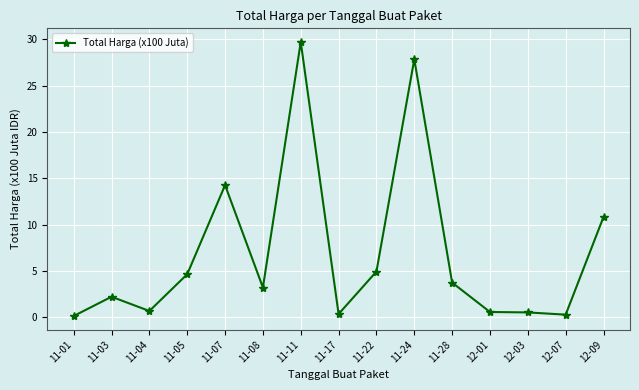

Is this an area chart (filled region under the line)?

No